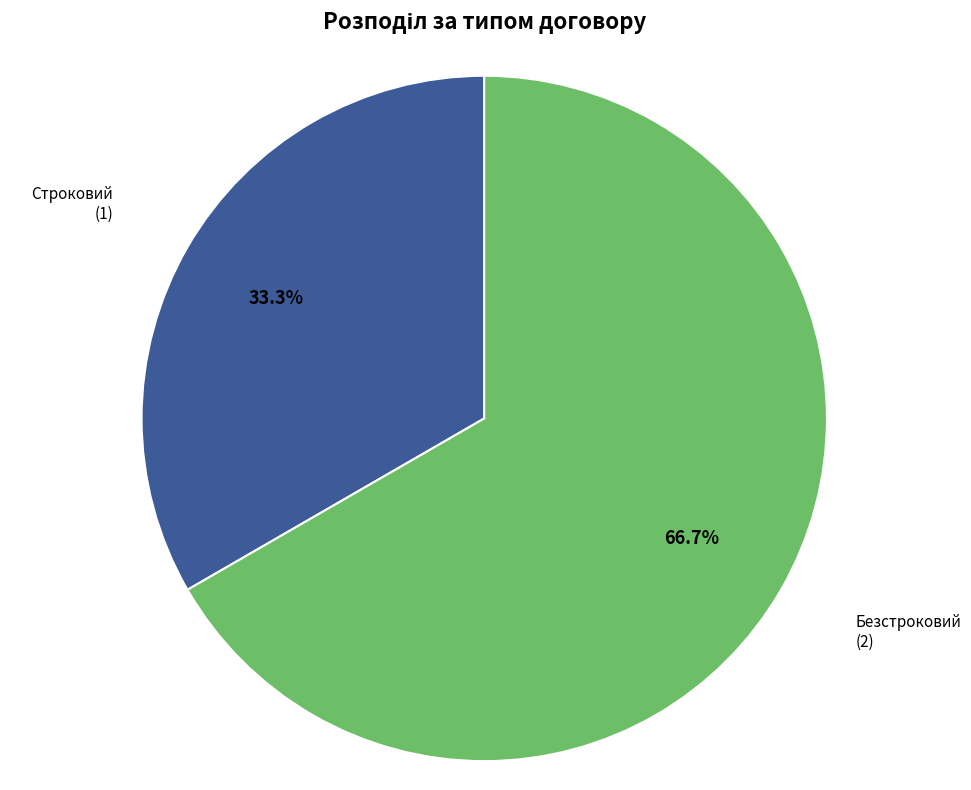

True or false: Безстроковий accounts for 77% of the total.

False